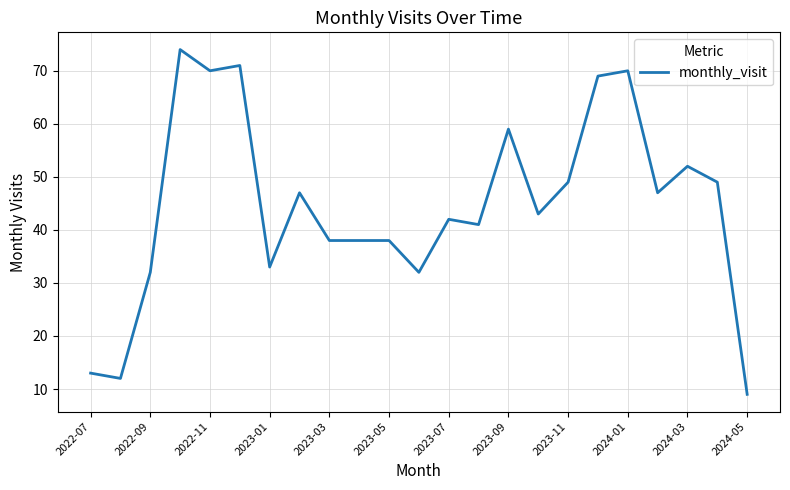

What is the maximum value shown in the chart?

74